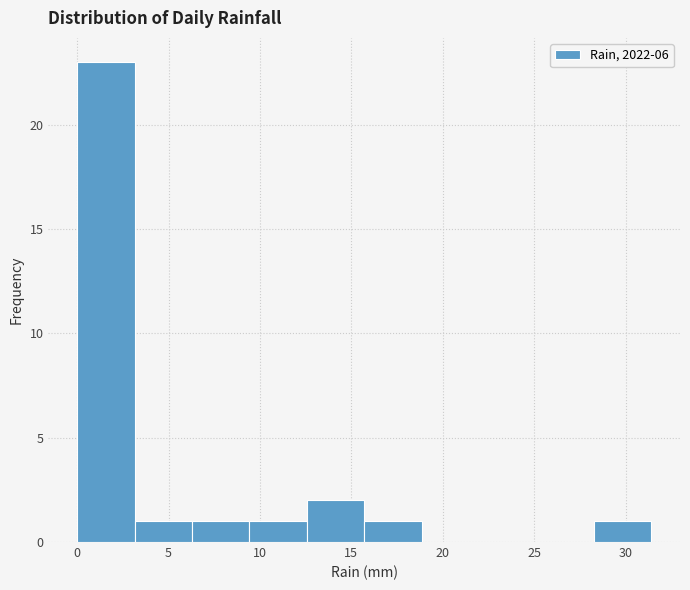

Which range on the x-axis has the tallest bar?

0.0 to 3.0